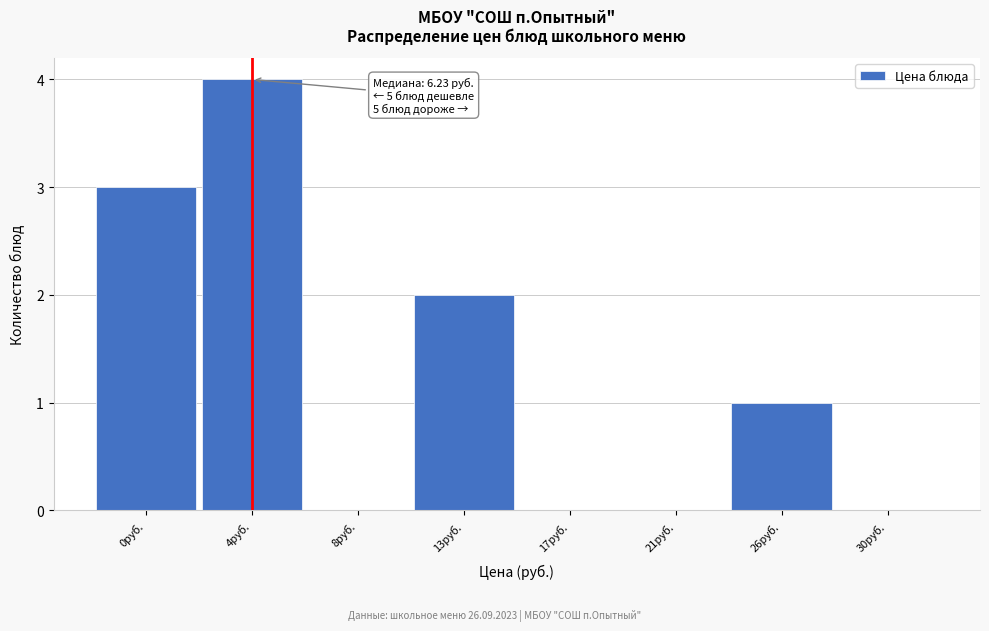

Reading right to left, extract all data points from this chart.

30руб.=0	26руб.=1	21руб.=0	17руб.=0	13руб.=2	8руб.=0	4руб.=4	0руб.=3